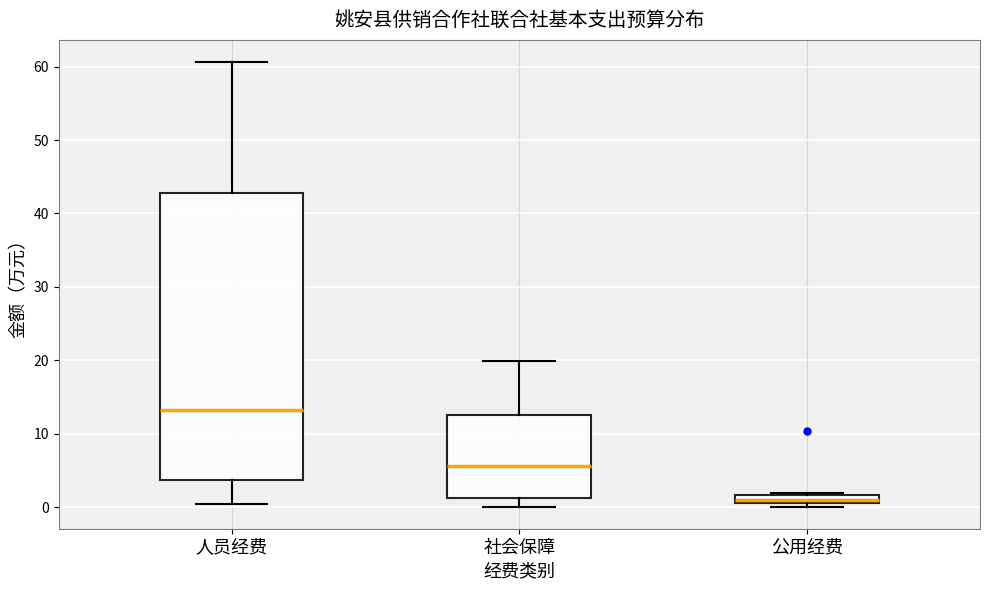

Which box's median line is the highest?

人员经费